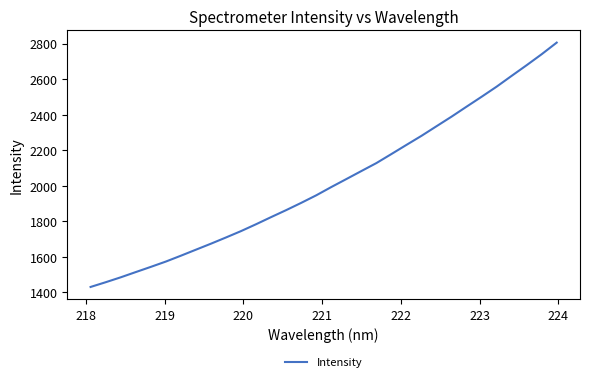

What is the smallest value displayed?

1429.6